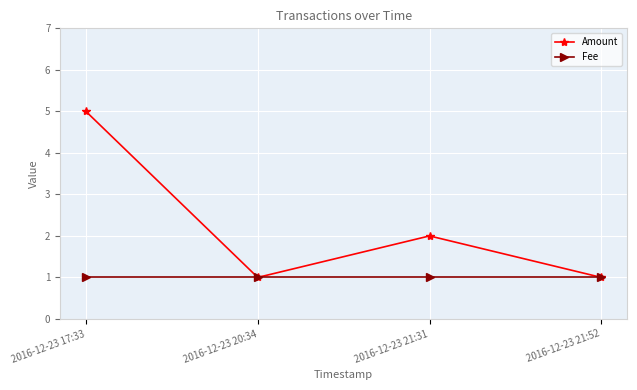

What are all the series names shown in the legend?

Amount, Fee